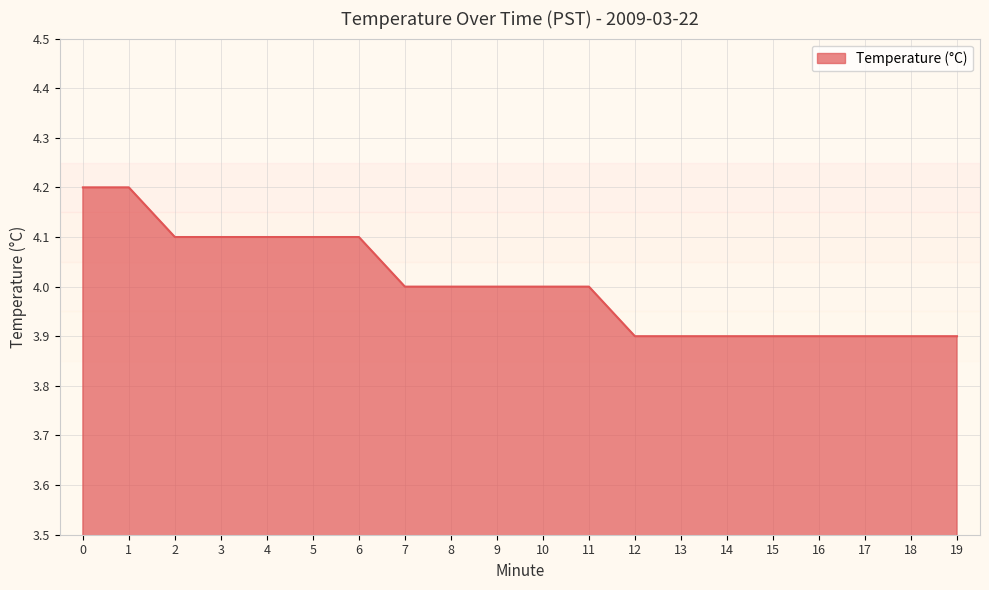

What is the maximum value shown in the chart?

4.2